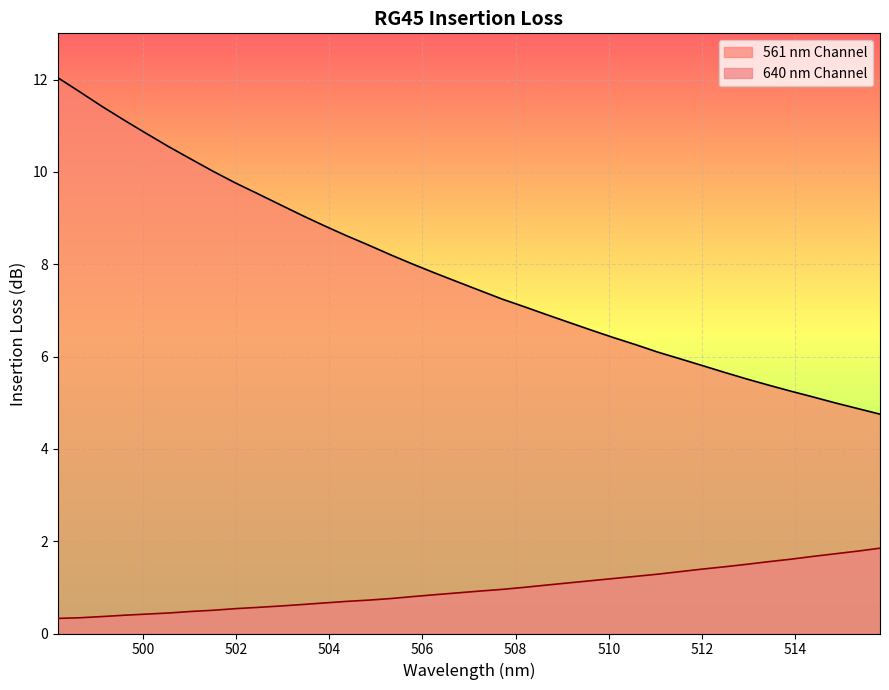

True or false: 640 nm Channel and 561 nm Channel cross at least once.

False